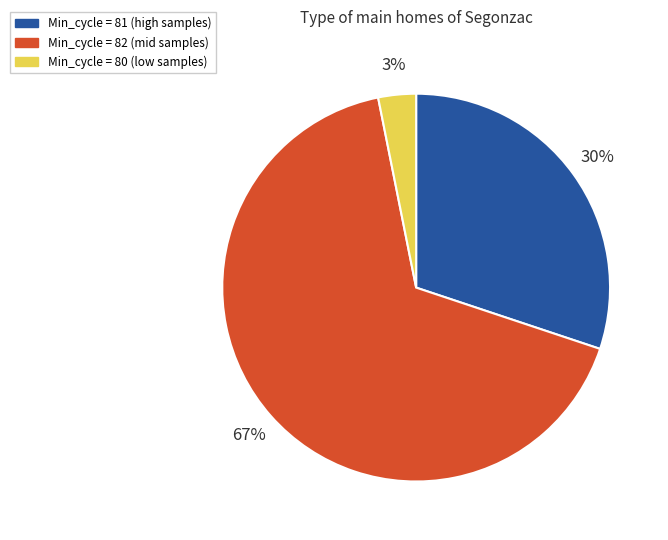

Does any single category account for the majority?

Yes